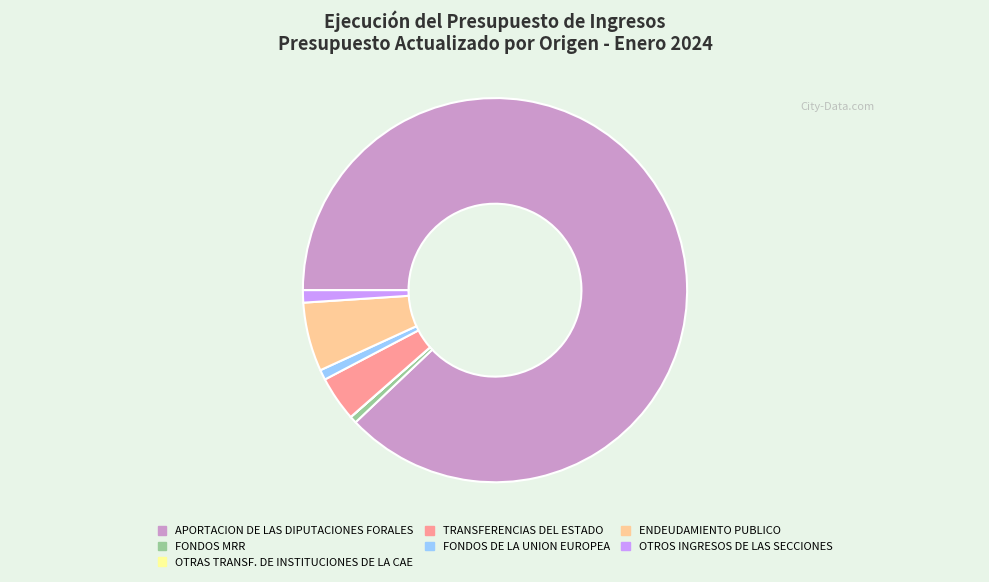

True or false: FONDOS DE LA UNION EUROPEA accounts for 1% of the total.

True